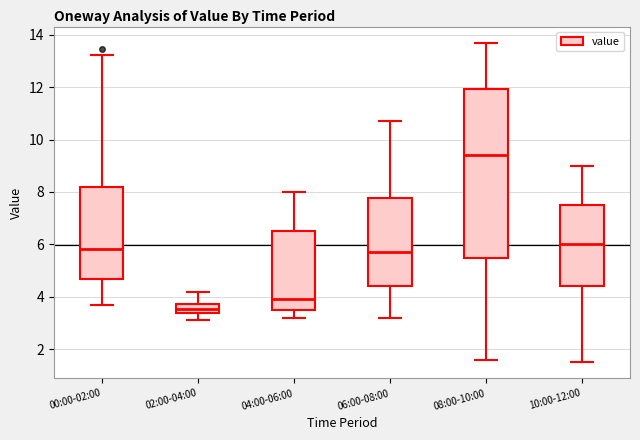

Reading left to right, read every box against the y-axis: the position of its median line, the range the box covers, and the ends of its whiskers. The values are not printed on the chart, so give them approximately, as read against the axis.

00:00-02:00: median 5.8, box 4.6 to 8.2, whiskers 3.8 to 13.2
02:00-04:00: median 3.6, box 3.4 to 3.8, whiskers 3.2 to 4.2
04:00-06:00: median 4.0, box 3.6 to 6.6, whiskers 3.2 to 8.0
06:00-08:00: median 5.8, box 4.4 to 7.8, whiskers 3.2 to 10.8
08:00-10:00: median 9.4, box 5.6 to 12.0, whiskers 1.6 to 13.8
10:00-12:00: median 6.0, box 4.4 to 7.6, whiskers 1.6 to 9.0